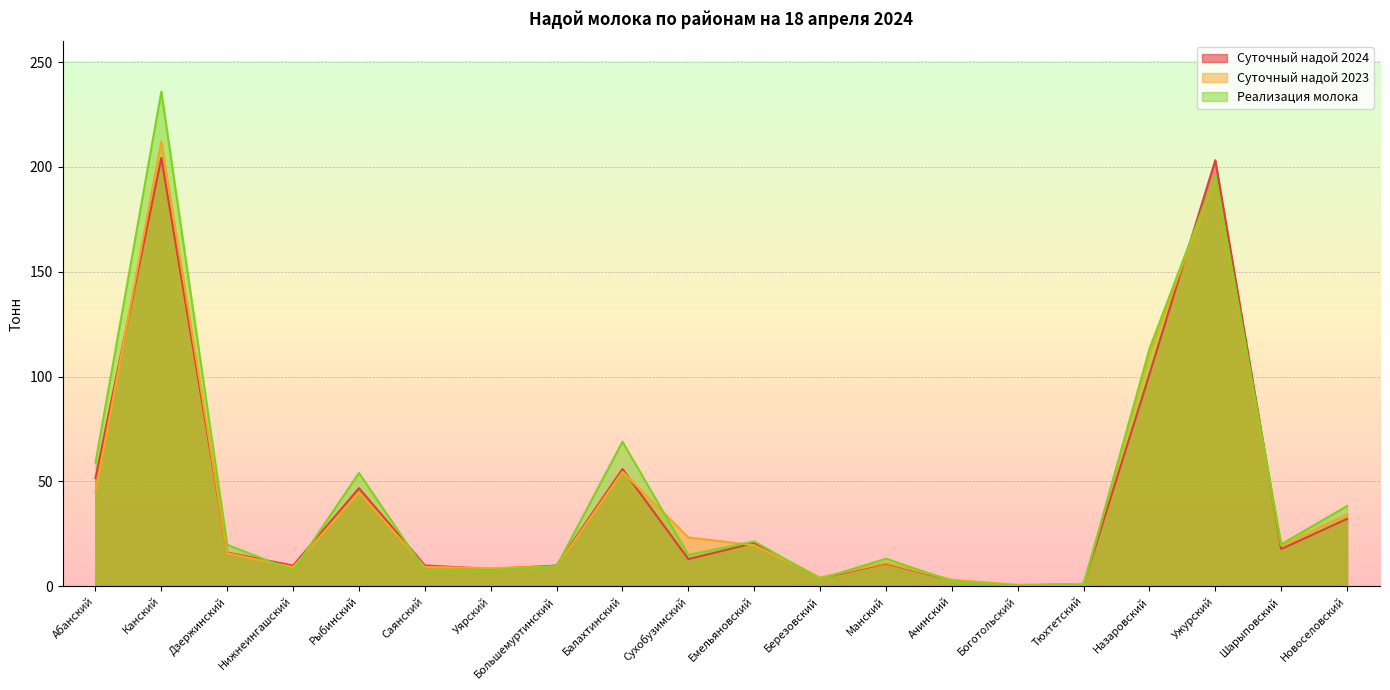

What is the maximum value shown in the chart?

235.9